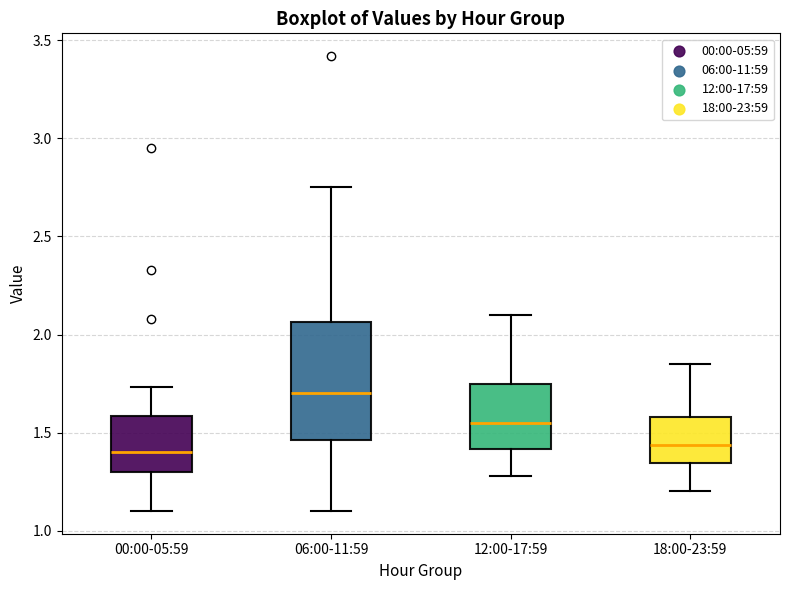

Reading left to right, transcribe this box plot: for each box, give where its median line is, the range the box spans, and where its two whiskers end, as read against the y-axis. The values are not printed on the chart, so give them approximately, as read against the axis.

00:00-05:59: median 1.40, box 1.30 to 1.60, whiskers 1.10 to 1.75
06:00-11:59: median 1.70, box 1.45 to 2.05, whiskers 1.10 to 2.75
12:00-17:59: median 1.55, box 1.40 to 1.75, whiskers 1.30 to 2.10
18:00-23:59: median 1.45, box 1.35 to 1.60, whiskers 1.20 to 1.85